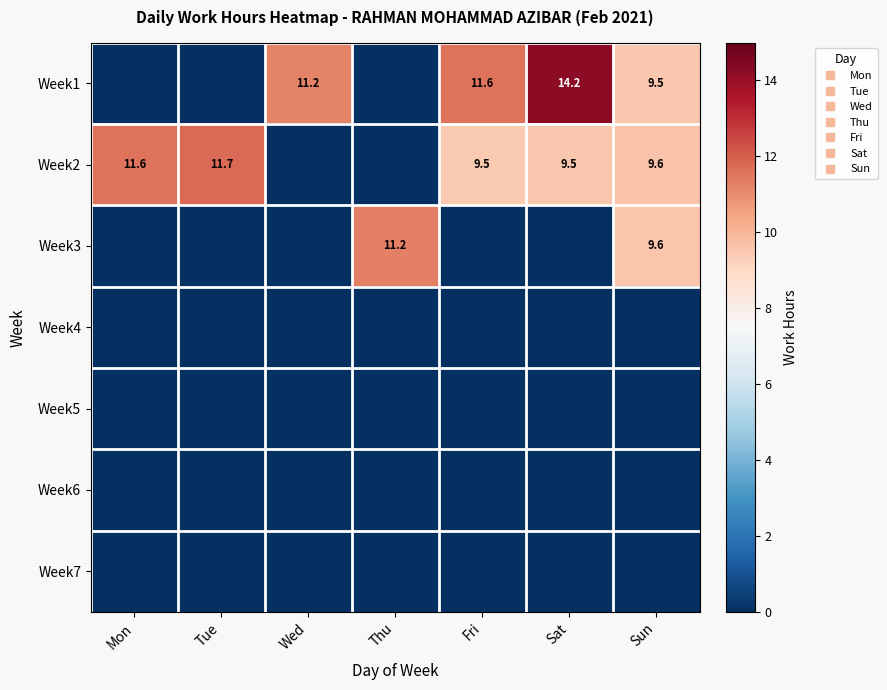

Between Sat and Fri, which is larger?

Sat